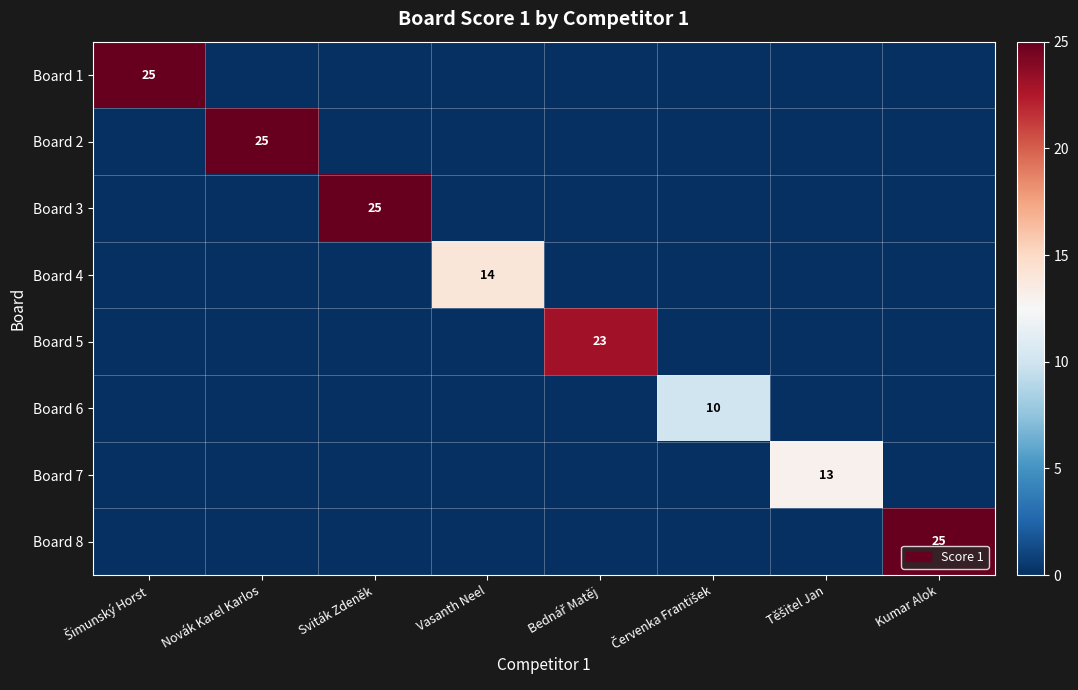

The Board 8 series shows 25 at Kumar Alok. True or false?

True